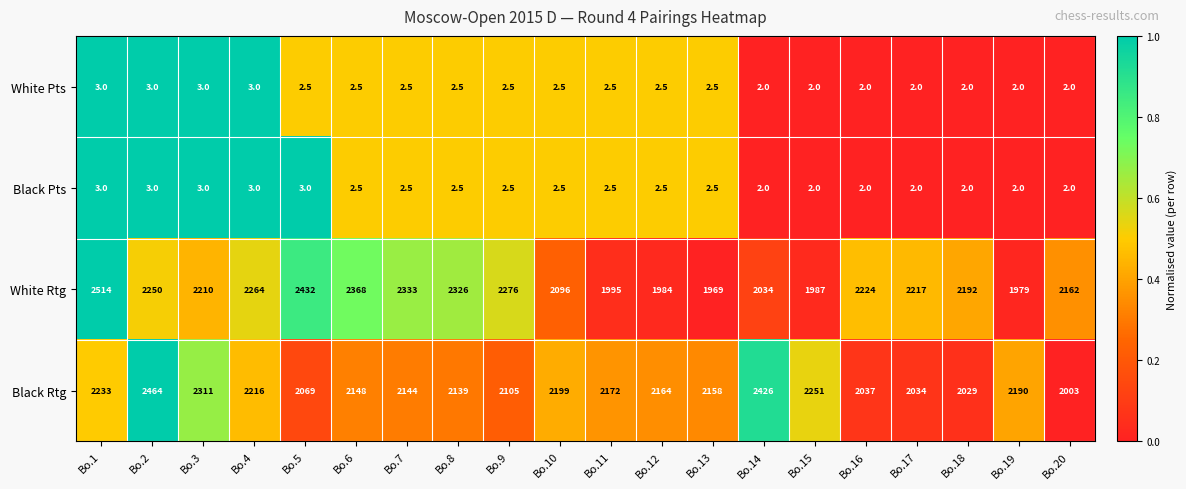

What is the spread (max minus min) of values at Bo.8?

2323.5